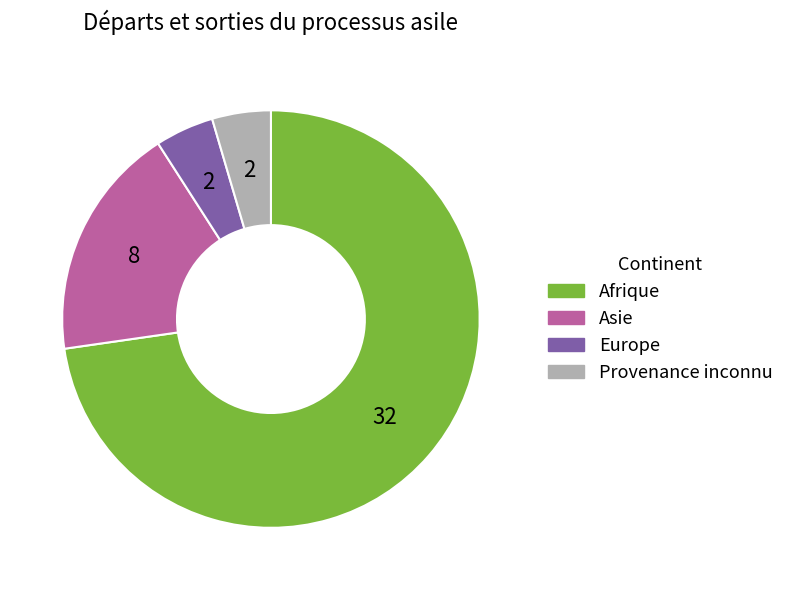

The Asie slice represents 12% of the pie. True or false?

False